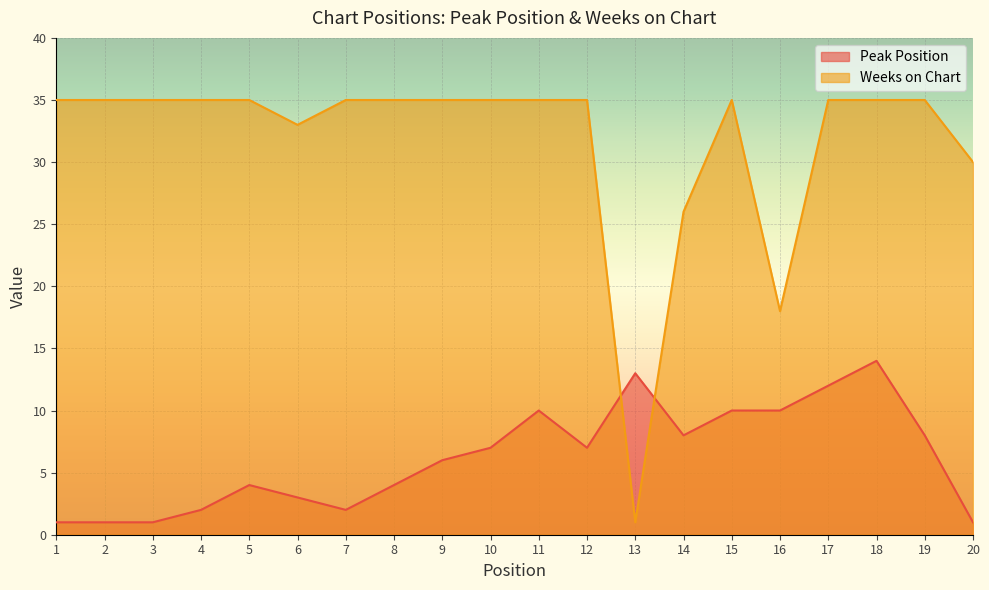

What are all the series names shown in the legend?

Peak Position, Weeks on Chart